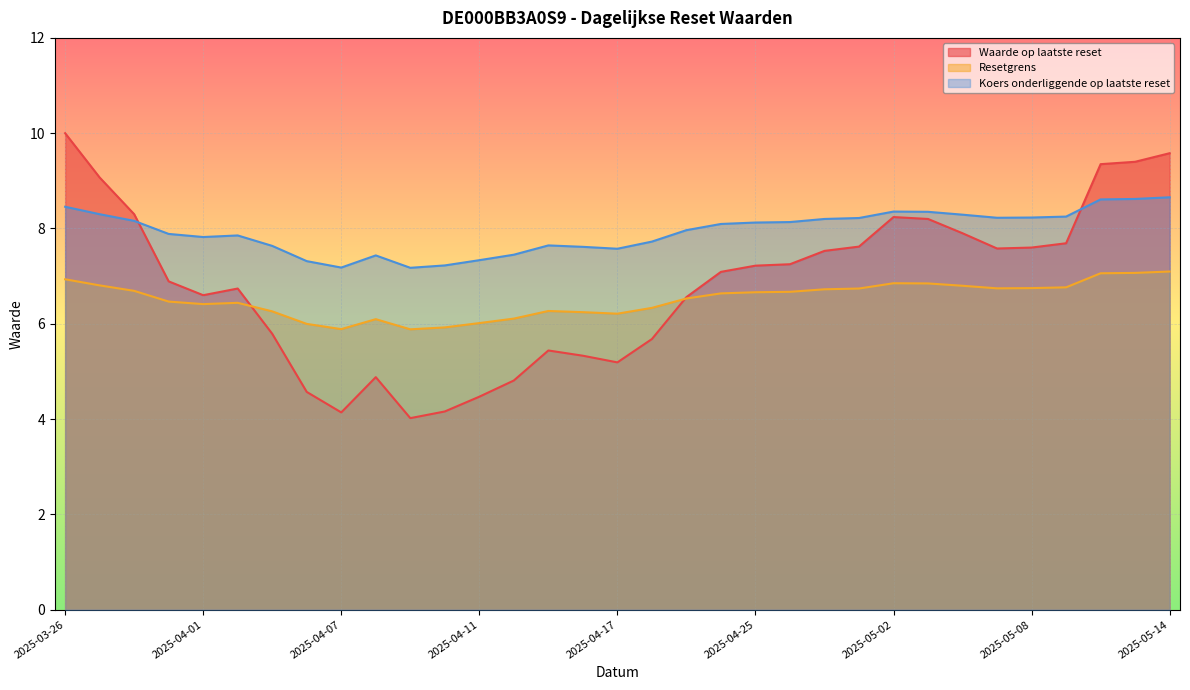

Count the number of categories in the chart.

33